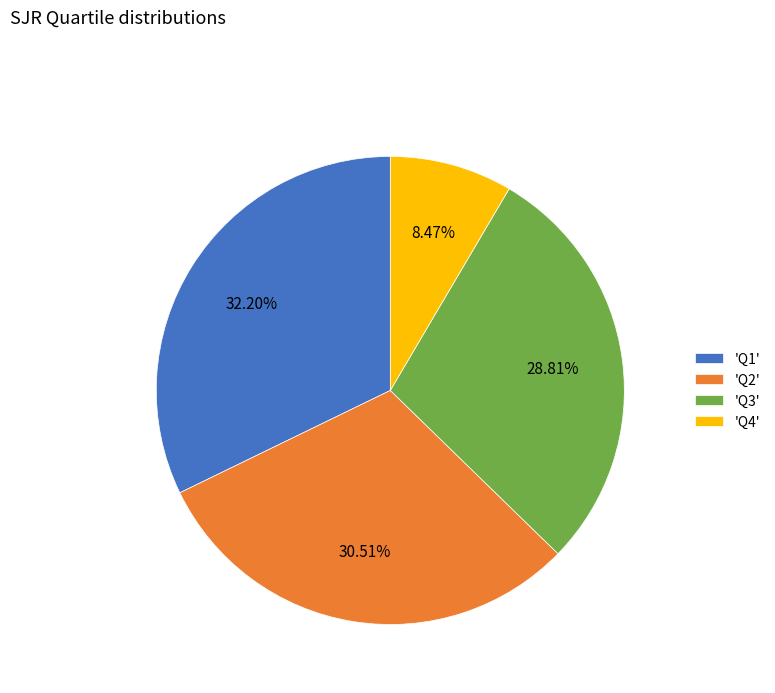

To the nearest percent, what is the average slice percentage?

25%